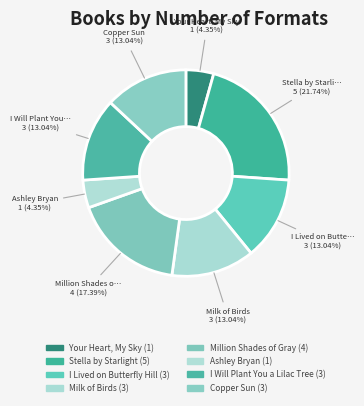

Does Stella by Starlight account for over 50% of the chart?

No